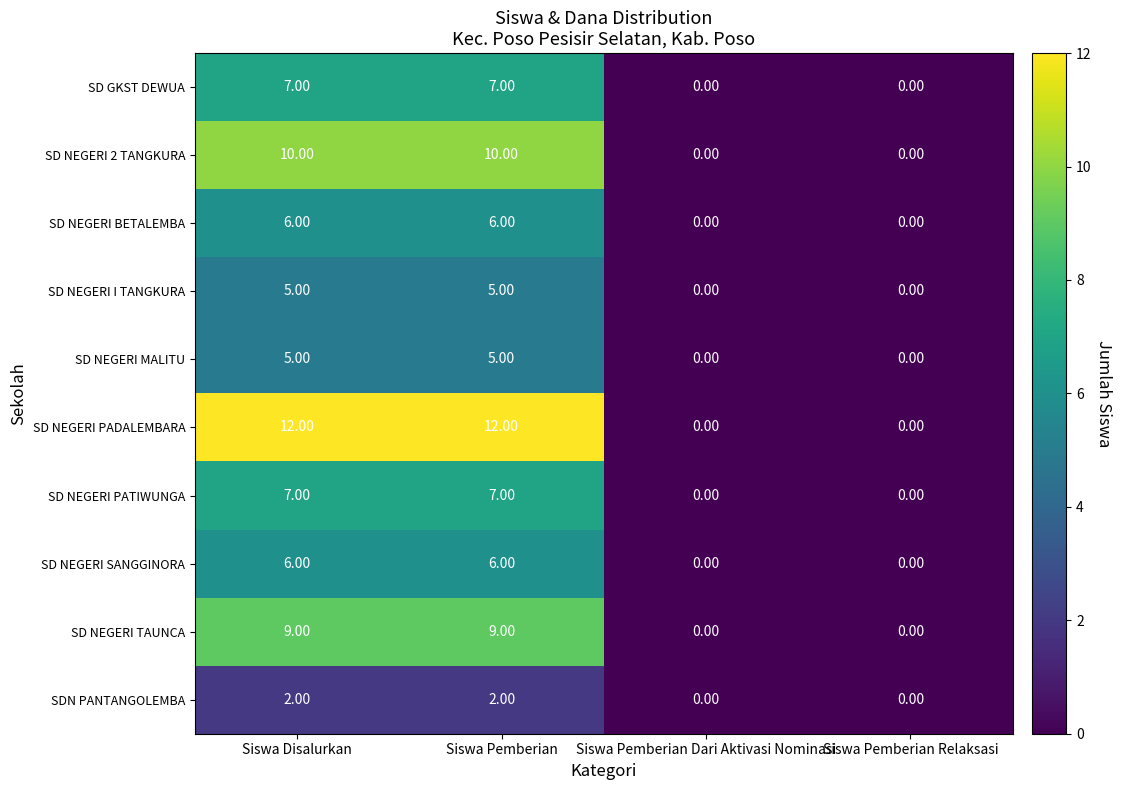

How many distinct data groups are displayed?

10